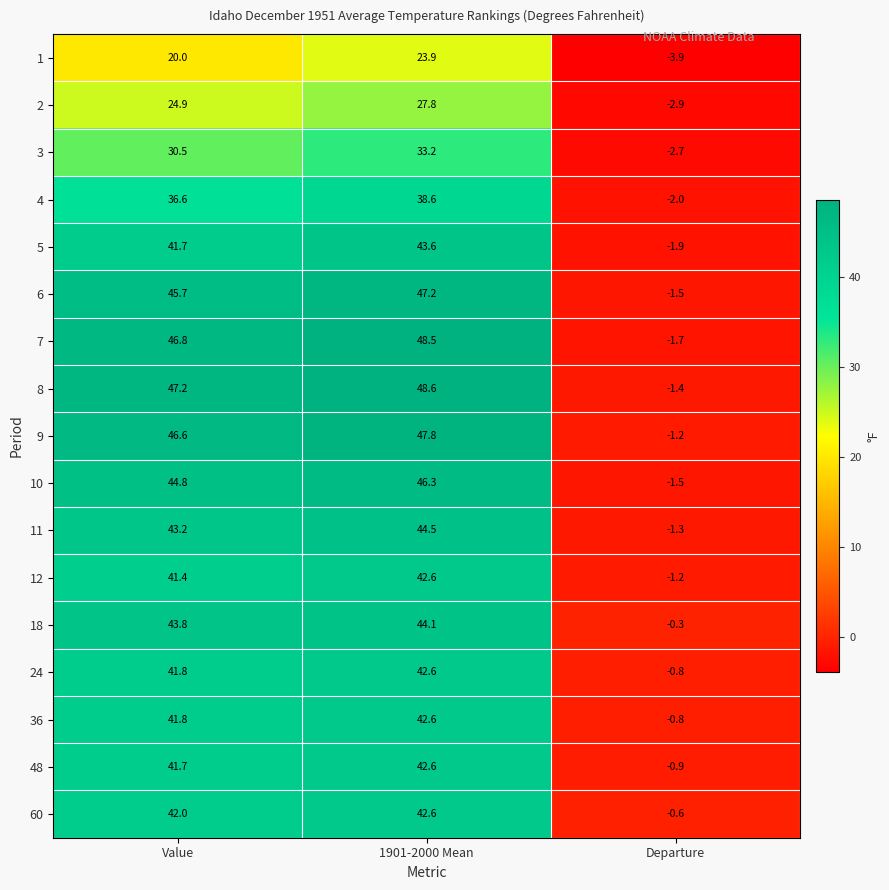

True or false: 24 has a value of 54.8 at Value.

False